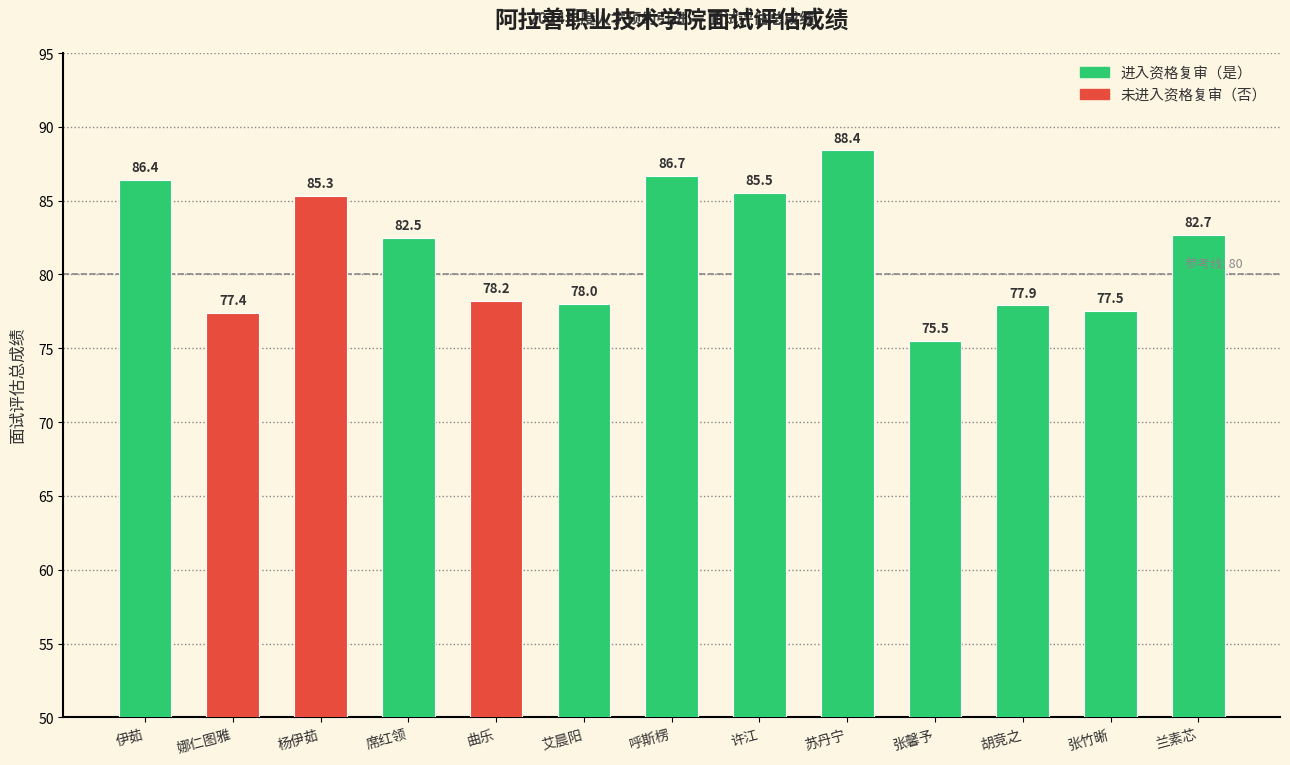

What is the label of the 13th bar from the left?

兰素芯